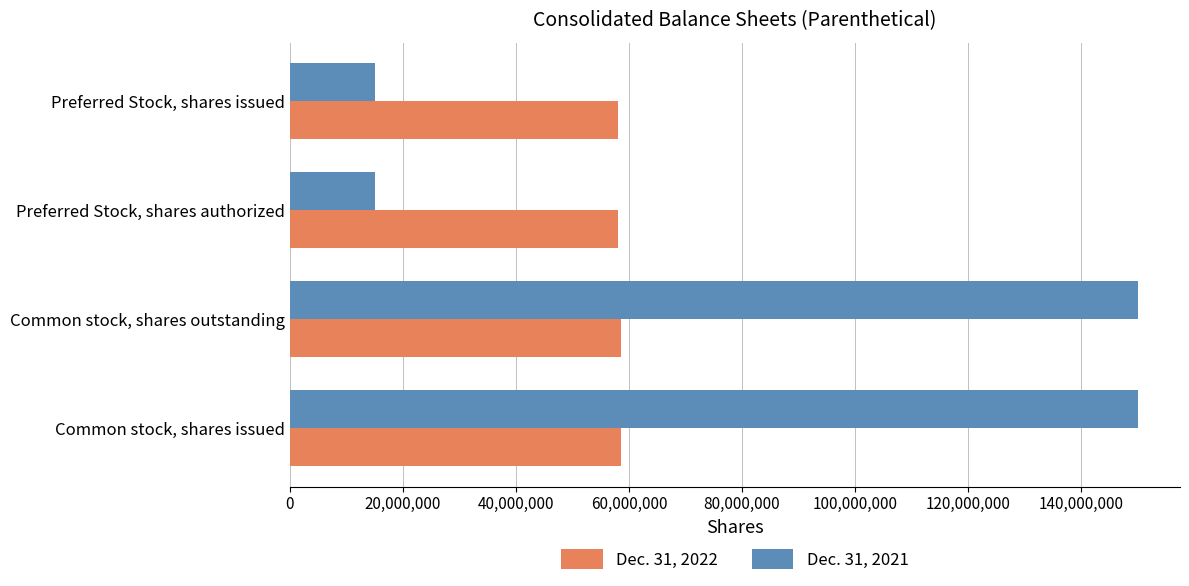

List the series in order of their overall mean, lowest first.

Dec. 31, 2022, Dec. 31, 2021